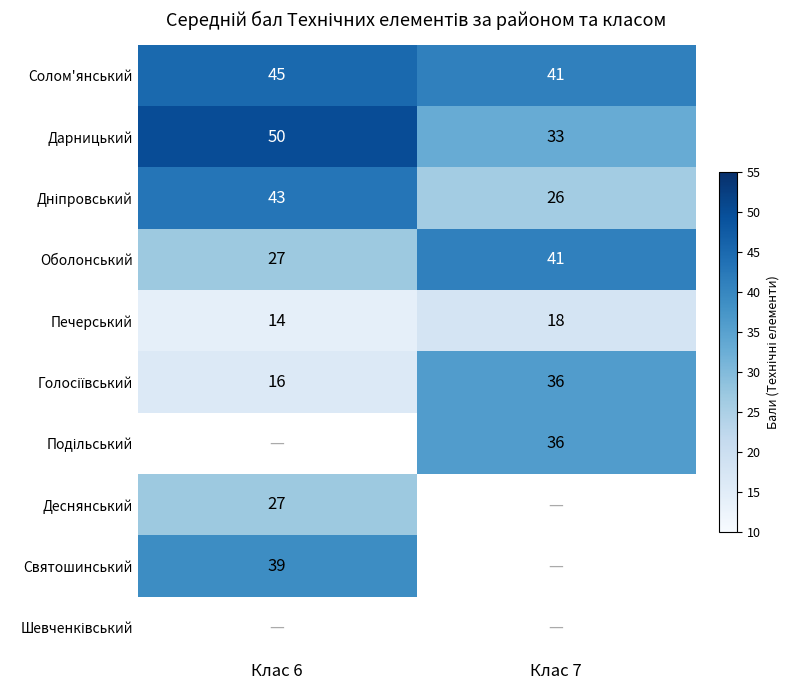

Is it true that Печерський equals 18 at Клас 7?

True